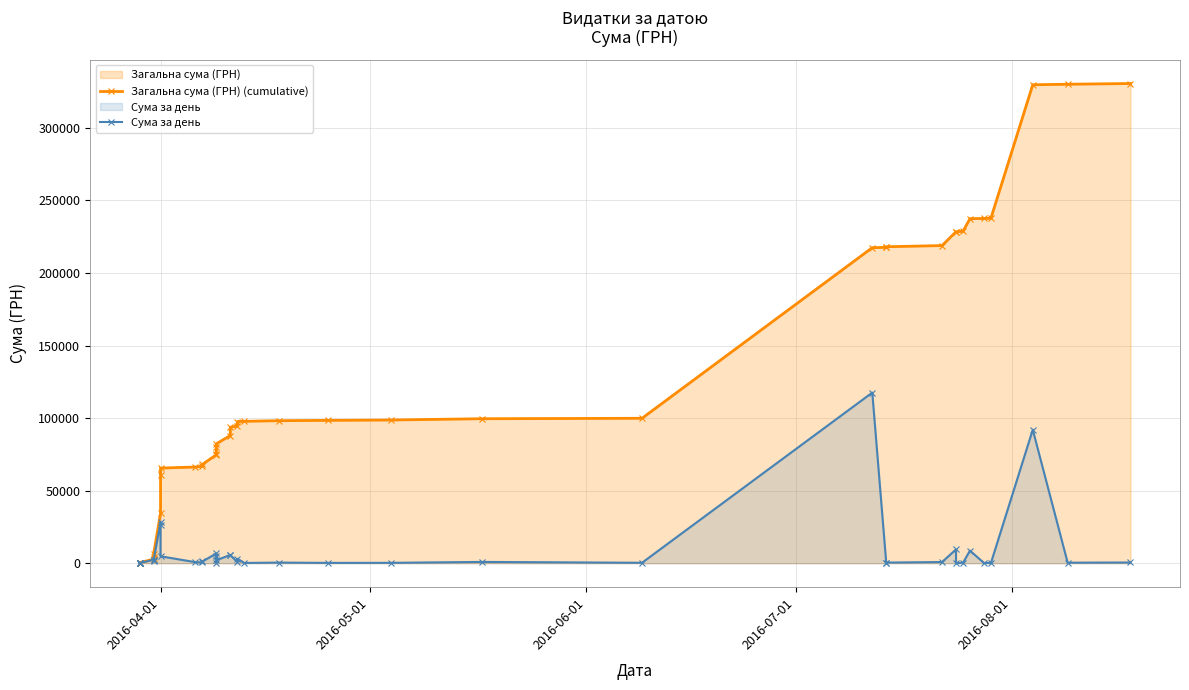

True or false: Сума за день and Загальна сума (ГРН) (cumulative) intersect in this chart.

False